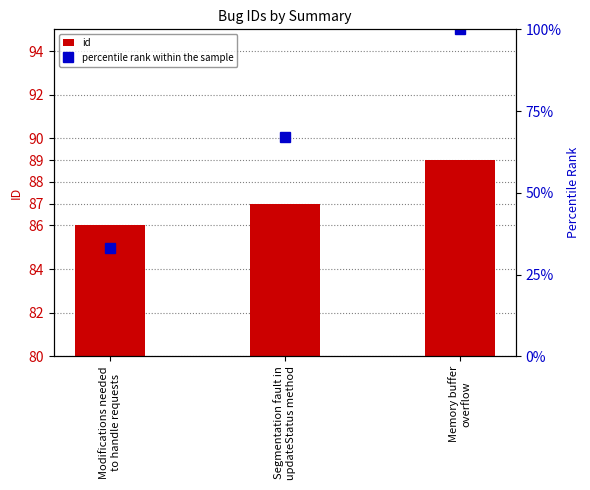

Where is id nearest to the value 87?

Segmentation fault in
updateStatus method